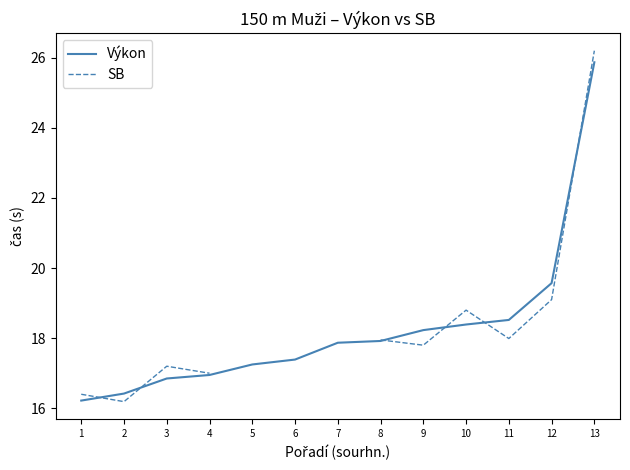

What is the difference between the maximum and minimum values in the SB series?

10.0